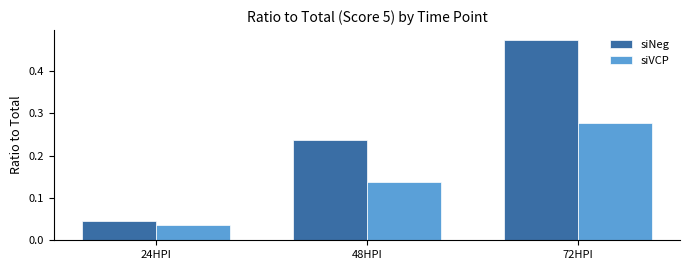

What is the sum of all siNeg values?

0.8